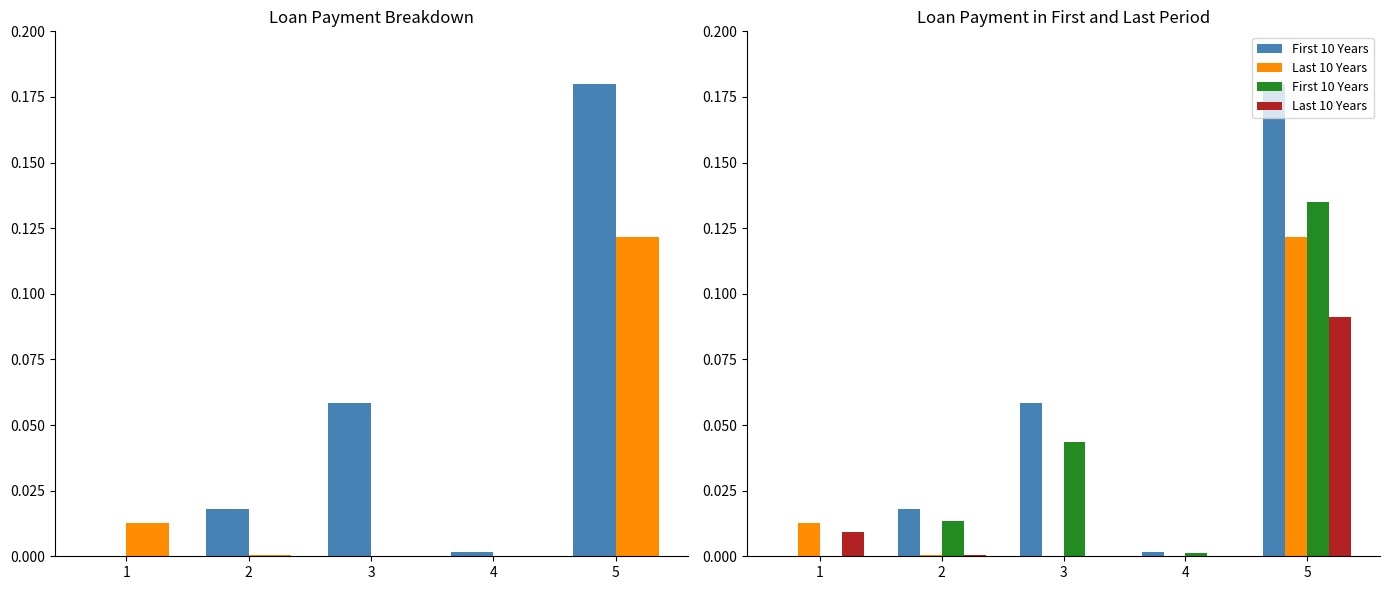

At 5, list the series in order from smallest to largest.

Last 10 Years, First 10 Years